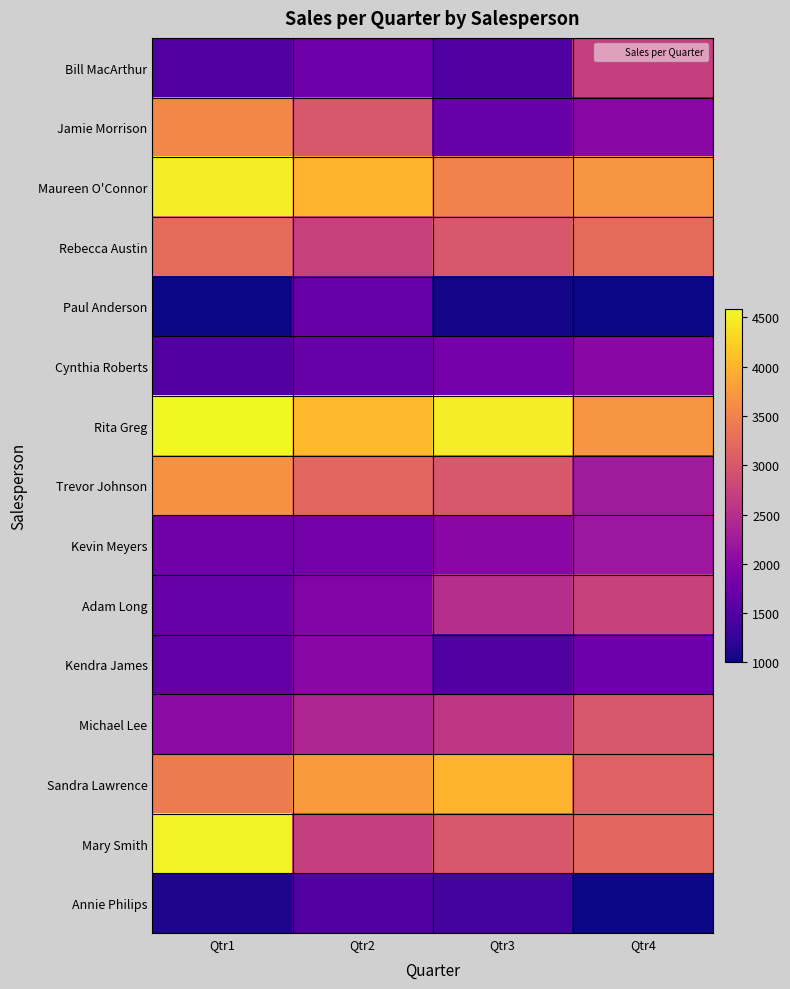

Which category has the lowest value across all series?

Qtr1